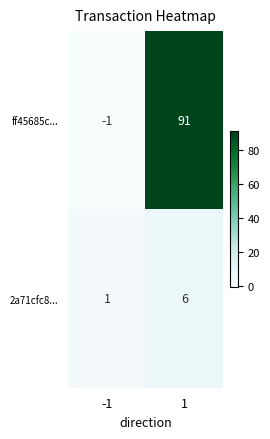

What is the maximum value for ff45685c...?

91